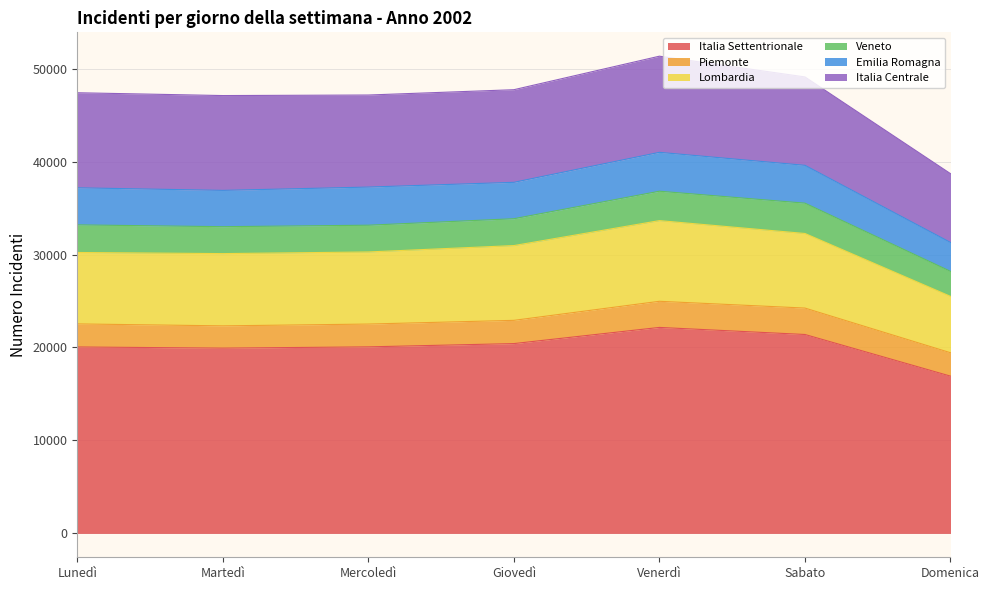

What is the label of the 4th point from the right?

Giovedì